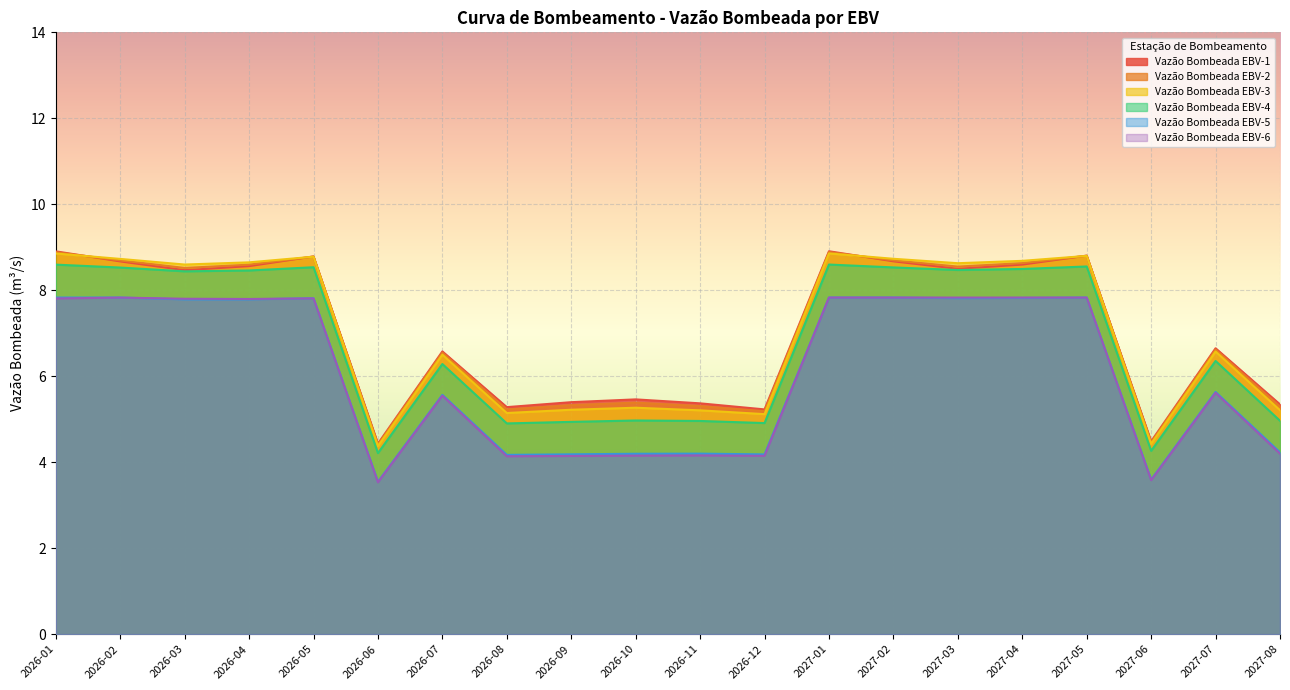

What is the label of the 9th point from the right?

2026-12